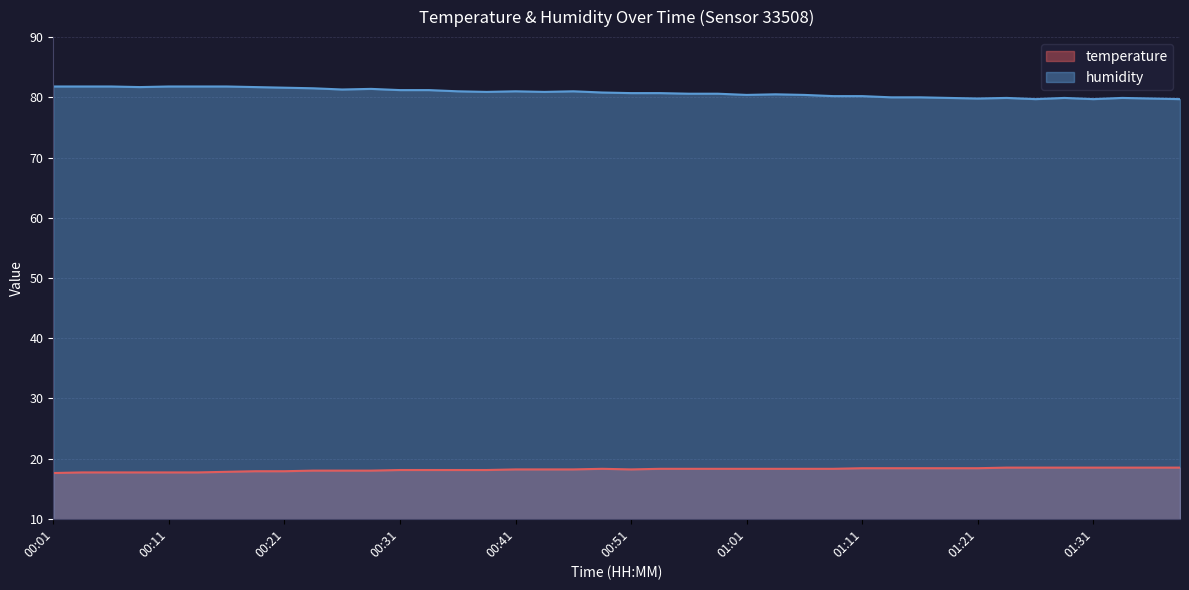

Is it true that humidity equals 79.7 at 01:39?

True